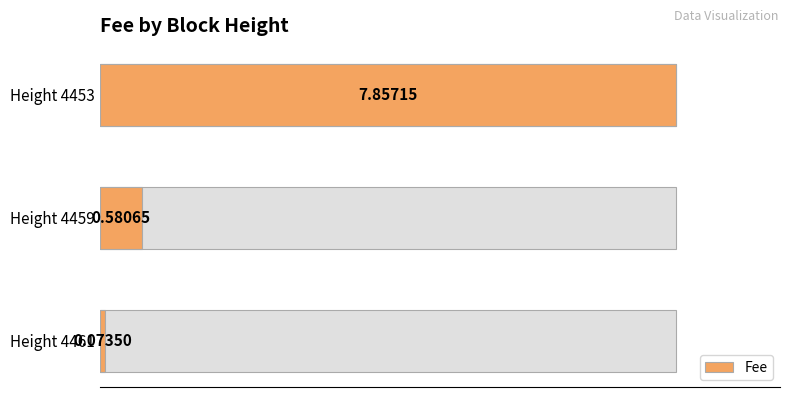

What is the change in value from Height 4459 to Height 4453?

+7.3